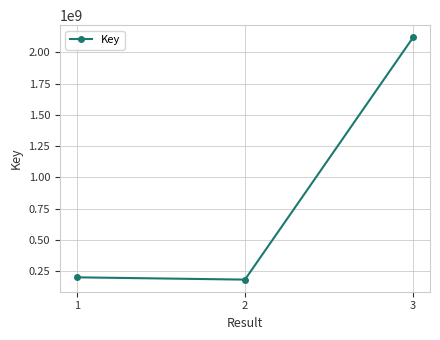

Reading left to right, list all the values displayed in this chart.

200297766	182091775	2120172167